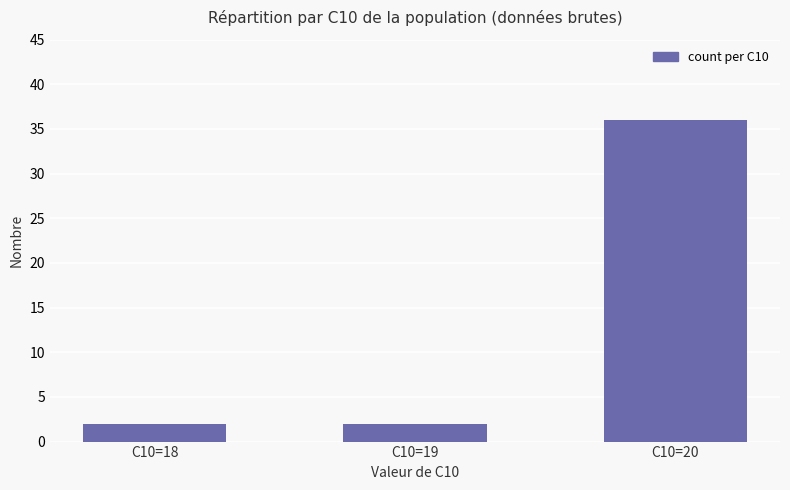

Reading left to right, list all the values displayed in this chart.

C10=18=2	C10=19=2	C10=20=36